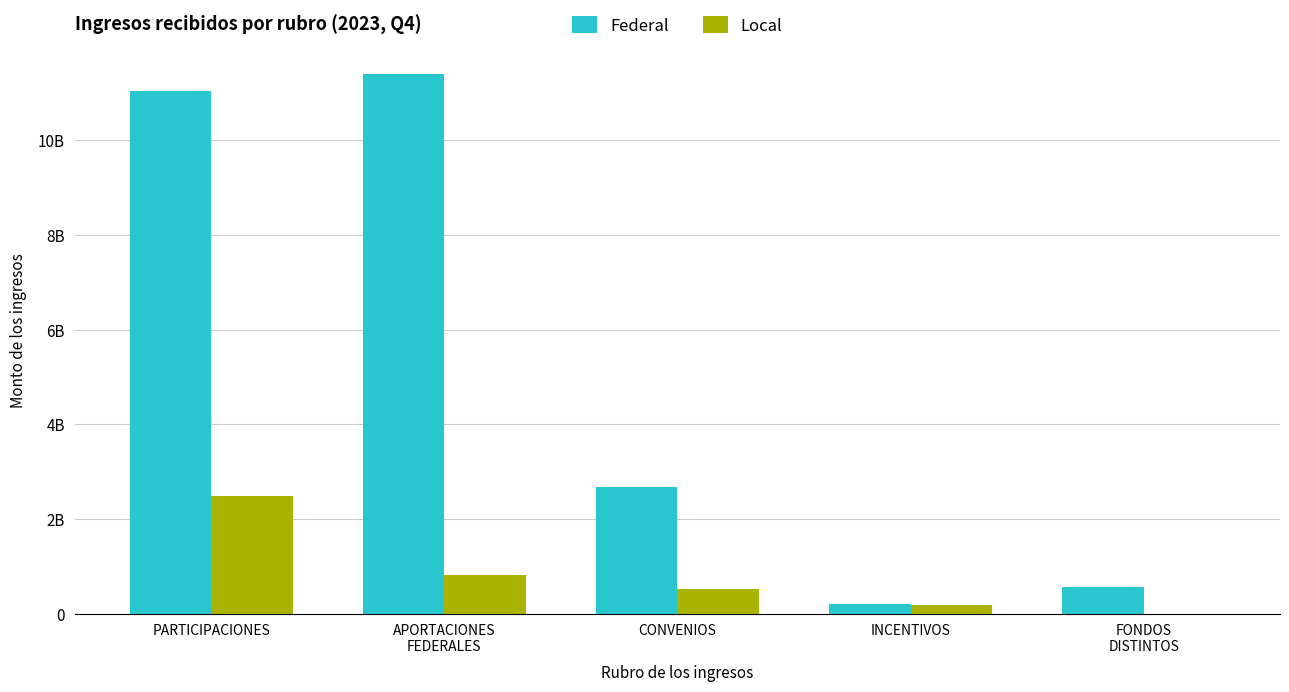

What is the difference between the second highest and minimum values in the Federal series?

10821494156.1